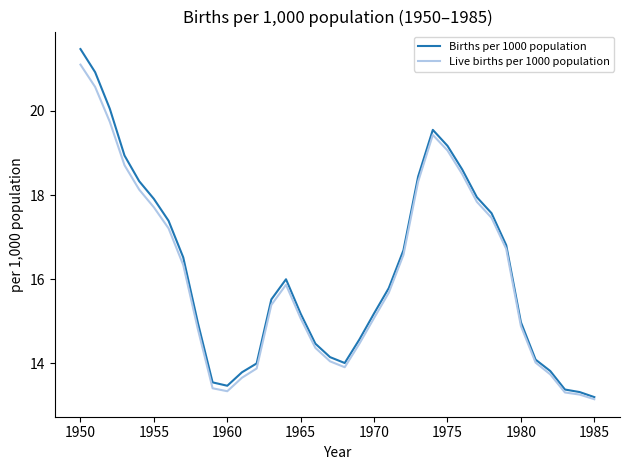

What is the lowest value of the Births per 1000 population series?

13.2